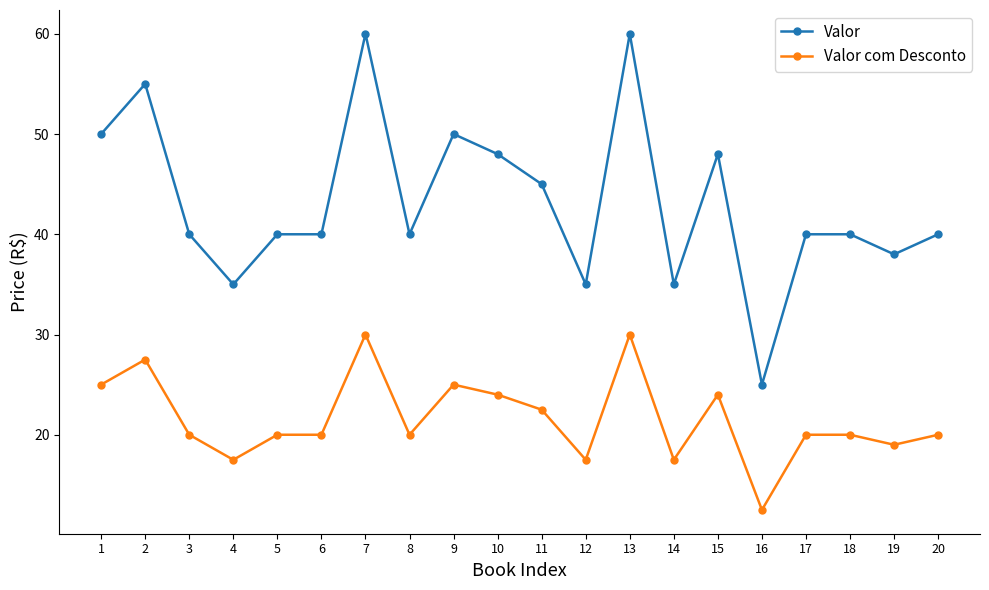

What are all the series names shown in the legend?

Valor, Valor com Desconto